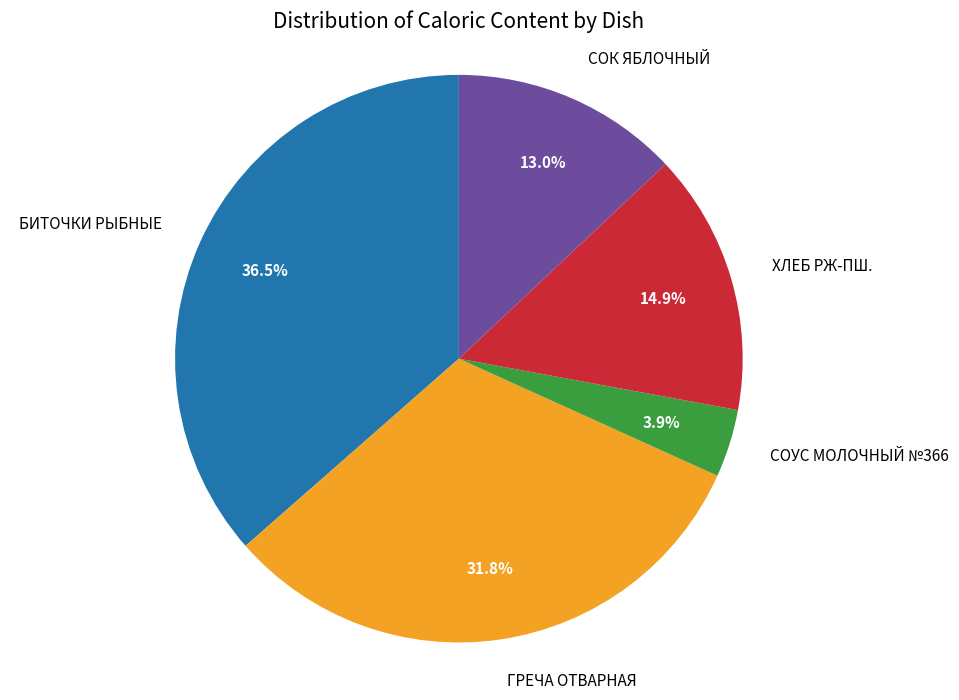

Is there any slice that represents more than half of the pie?

No